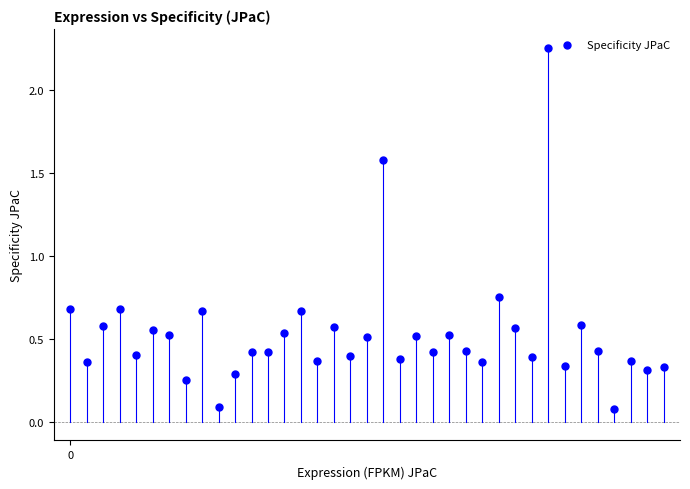

What is the range of Y values (max minus min)?

2.2